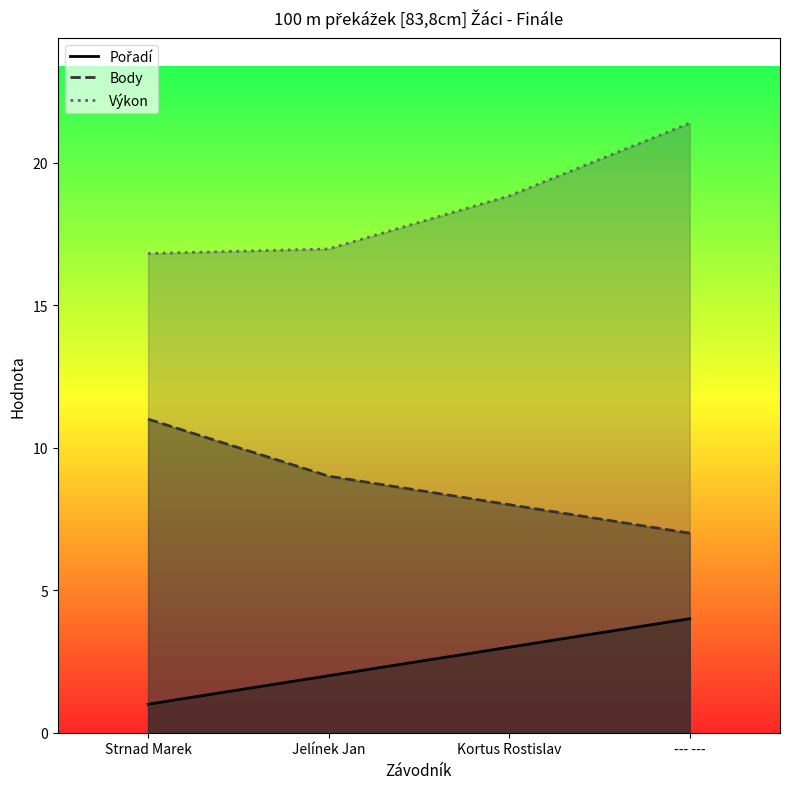

Reading left to right, extract all data points from this chart.

Pořadí: Strnad Marek=1.0	Jelínek Jan=2.0	Kortus Rostislav=3.0	--- ---=4.0
Výkon: Strnad Marek=16.8	Jelínek Jan=17.0	Kortus Rostislav=18.8	--- ---=21.4
Body: Strnad Marek=11.0	Jelínek Jan=9.0	Kortus Rostislav=8.0	--- ---=7.0